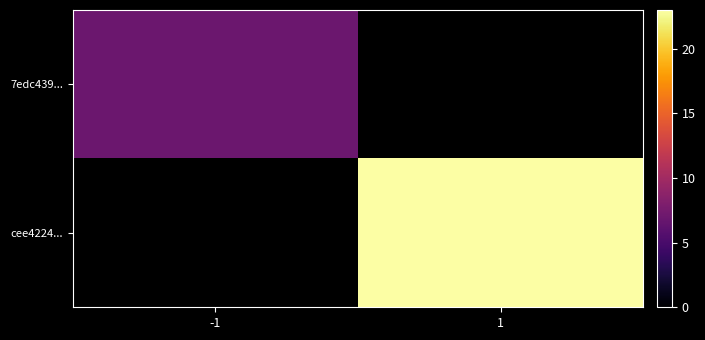

At how many categories does at least one series exceed 19?

1